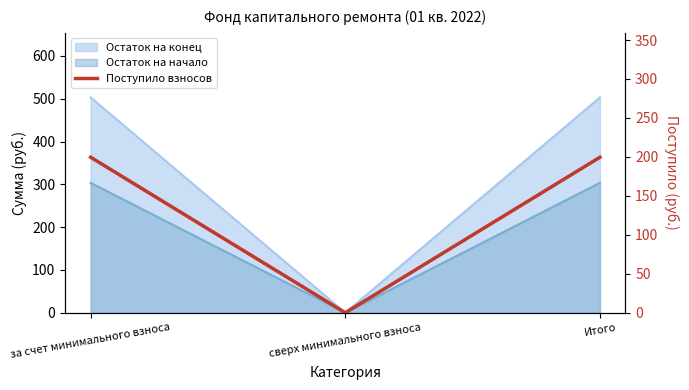

What is the average value?

133.0